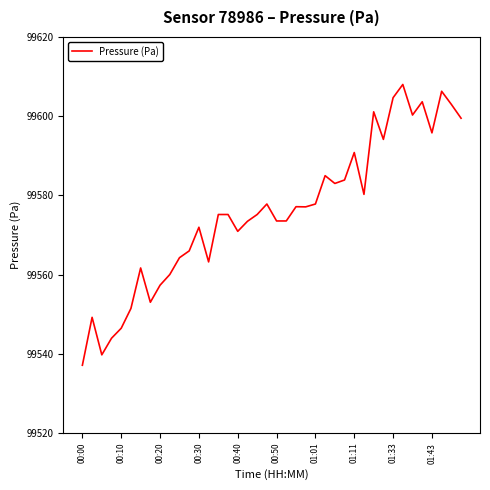

What is the smallest value displayed?

99537.1